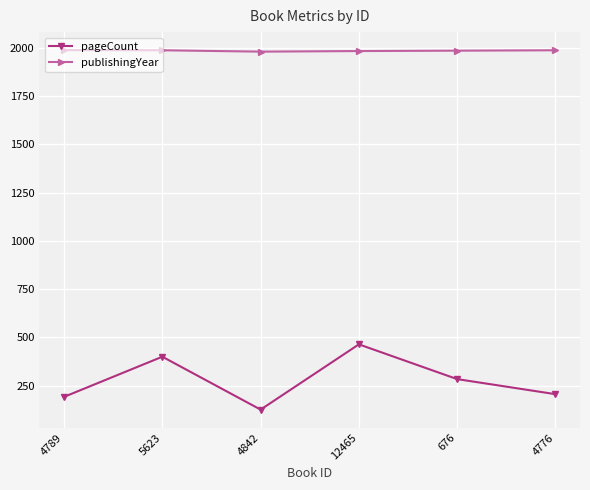

What are all the series names shown in the legend?

pageCount, publishingYear